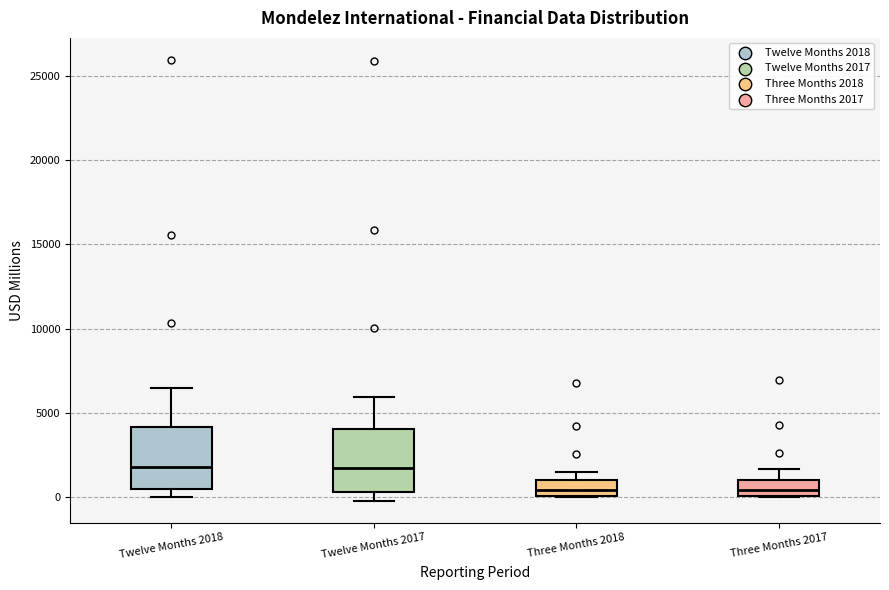

Reading left to right, read every box against the y-axis: the position of its median line, the range the box covers, and the ends of its whiskers. The values are not printed on the chart, so give them approximately, as read against the axis.

Twelve Months 2018: median 2000, box 500 to 4000, whiskers 0 to 6500
Twelve Months 2017: median 1500, box 500 to 4000, whiskers 0 to 6000
Three Months 2018: median 500, box 0 to 1000, whiskers 0 to 1500
Three Months 2017: median 500, box 0 to 1000, whiskers 0 to 1500